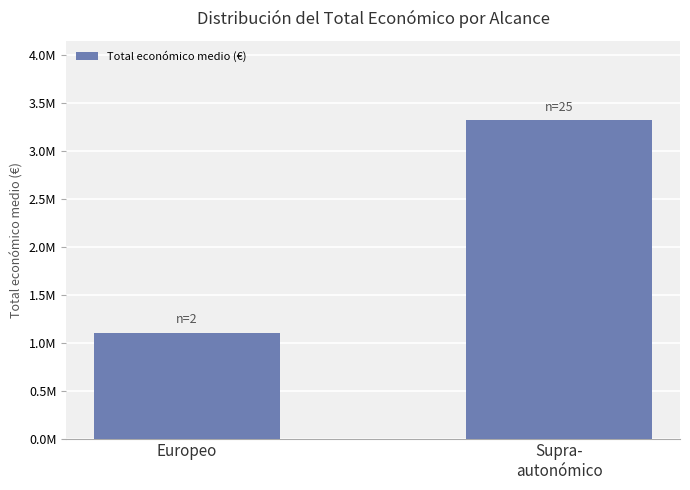

Reading left to right, what are all the values shown in this chart?

1105312.5	3322677.0